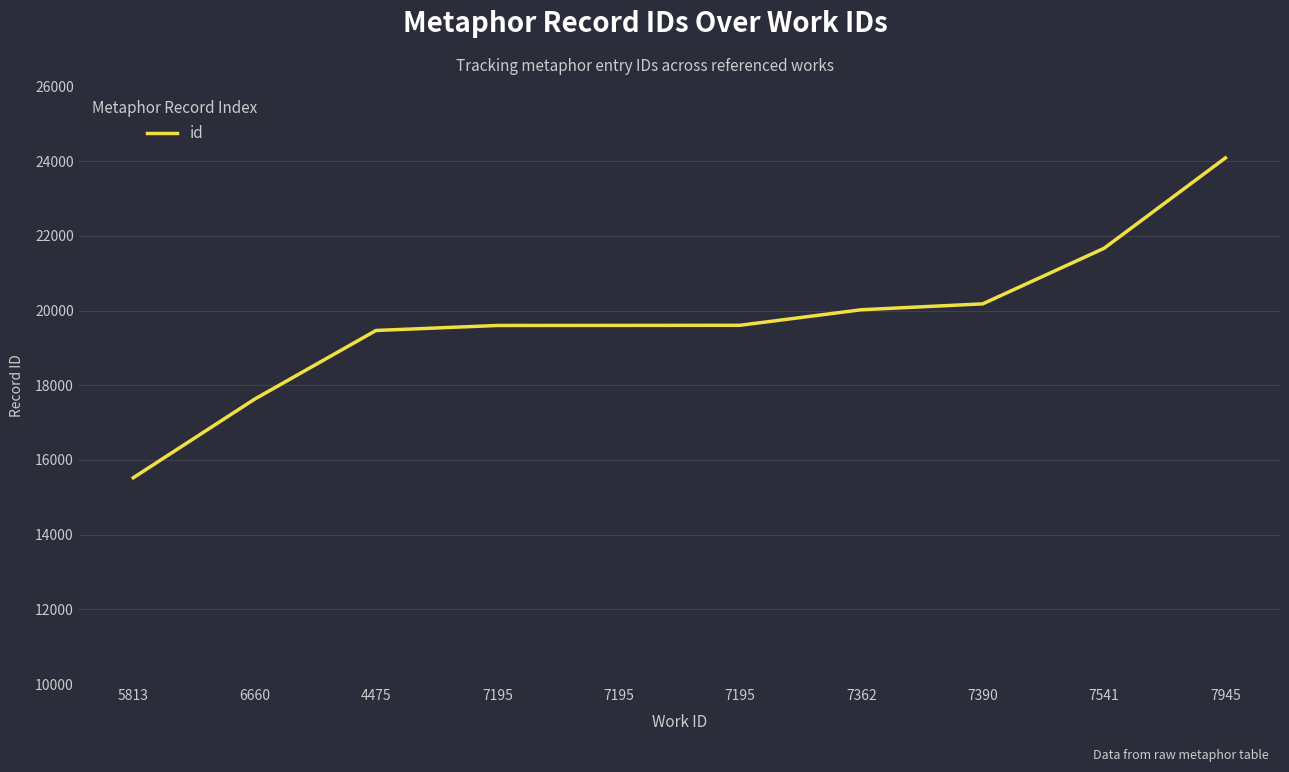

What is the greatest value displayed?

24087